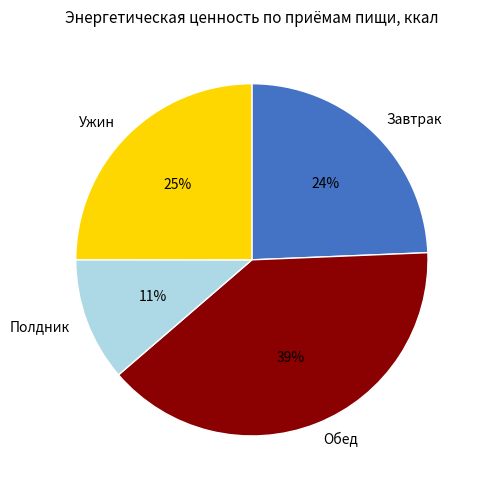

What is the largest slice in the pie chart?

Обед